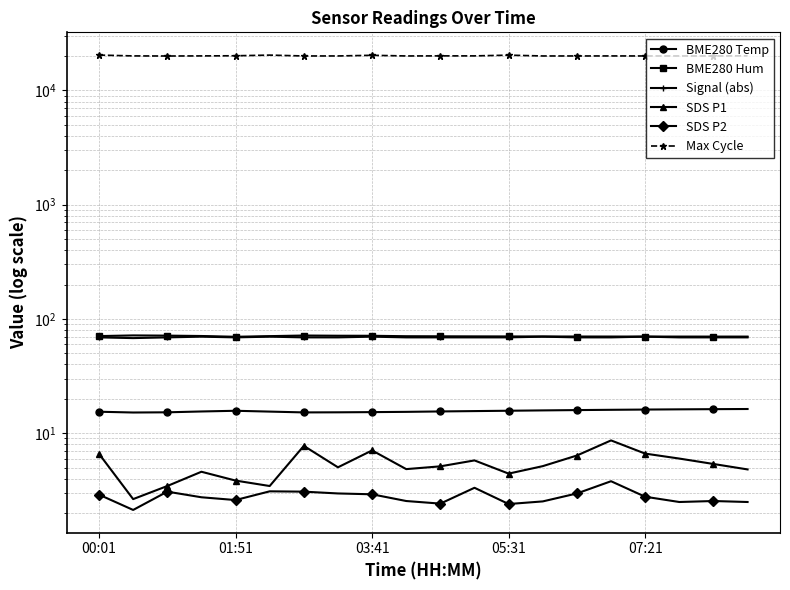

True or false: SDS P2 and BME280 Hum cross at least once.

False